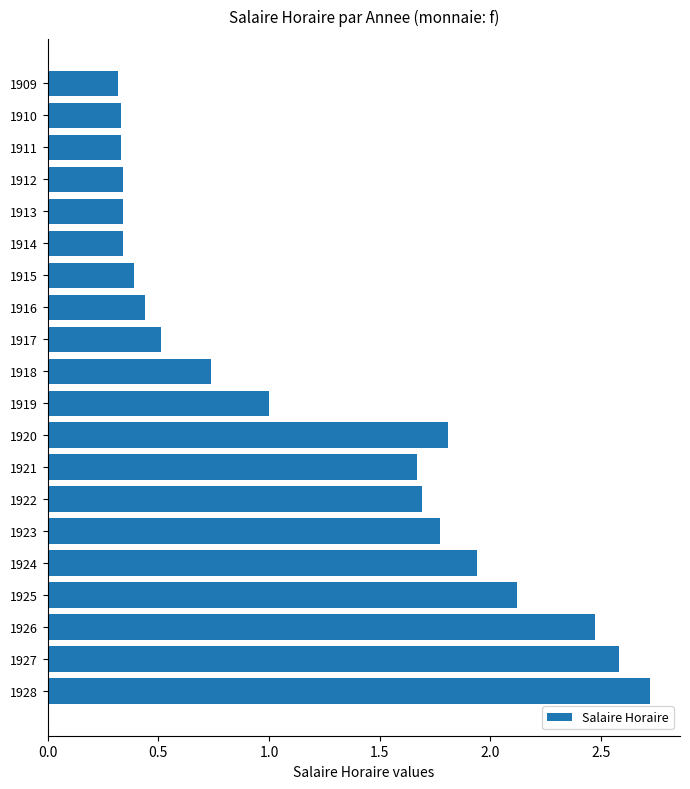

True or false: the data shows 0.5 at 1912.

False